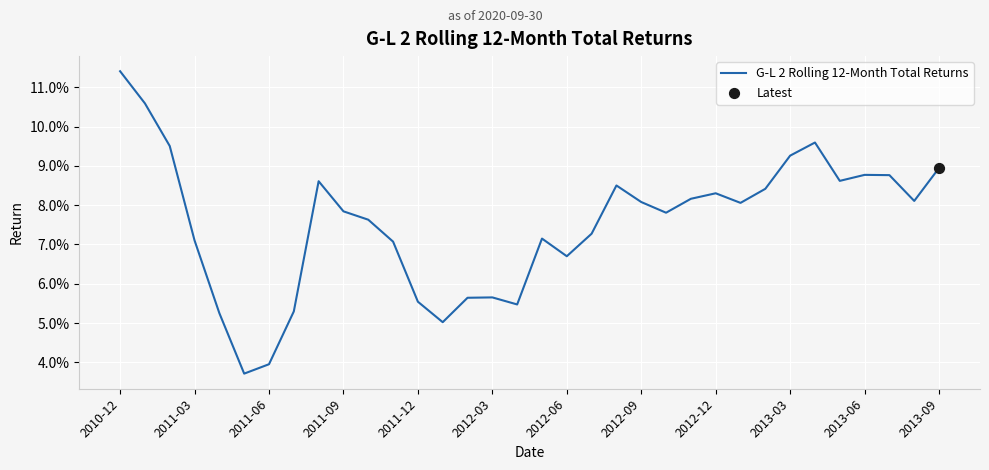

Is this an area chart (filled region under the line)?

No